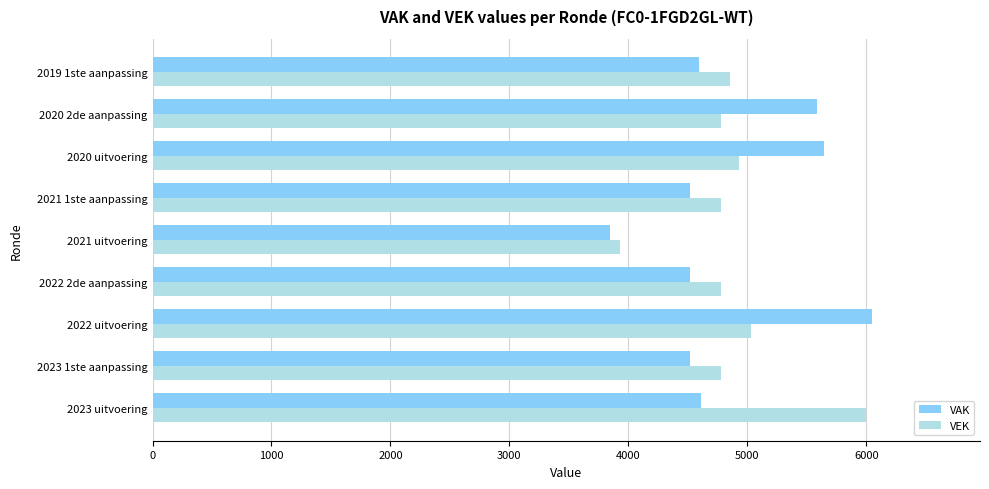

What is the average value of the VEK series?

4875